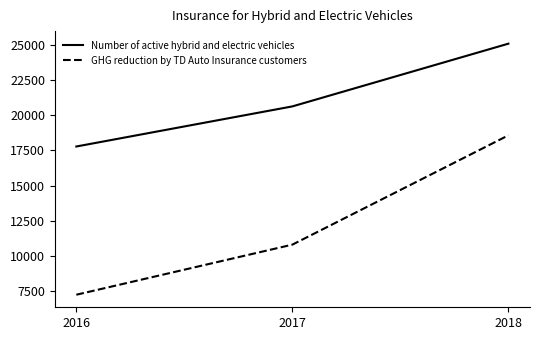

At how many categories does at least one series exceed 7691?

3